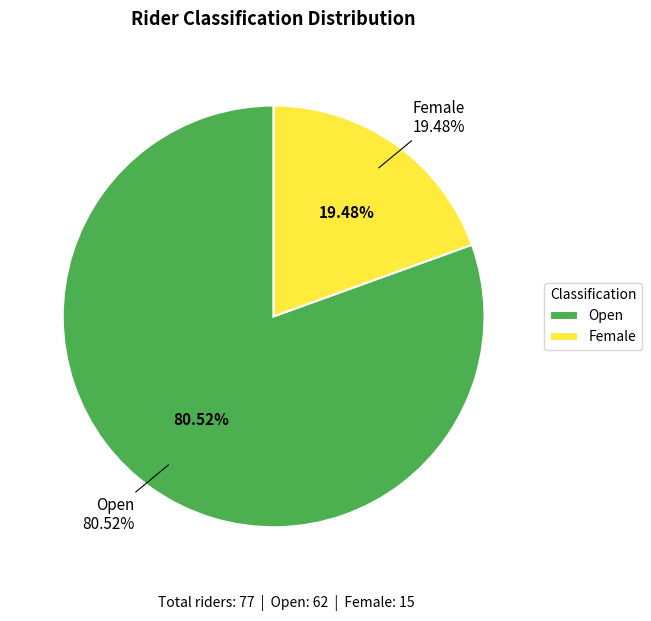

Which category has the smallest portion of the pie?

Female